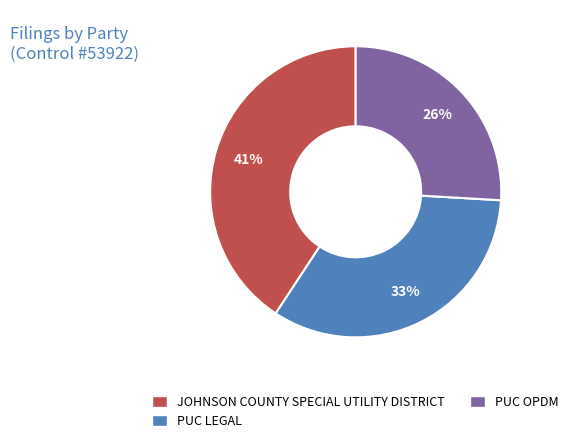

The PUC LEGAL slice represents 43% of the pie. True or false?

False